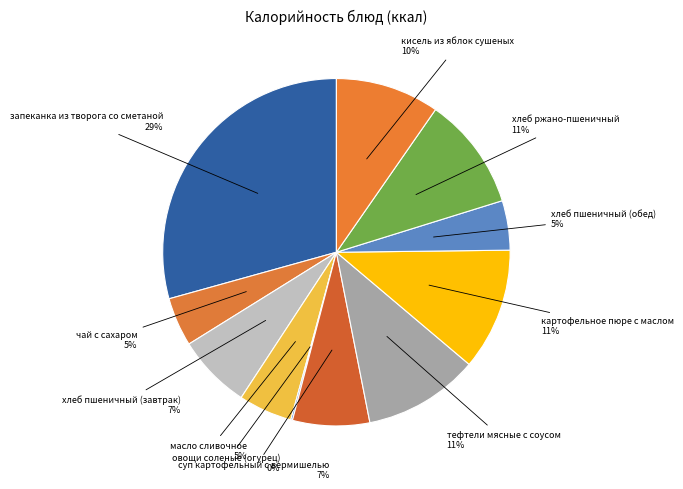

To the nearest percent, what is the average slice percentage?

9%